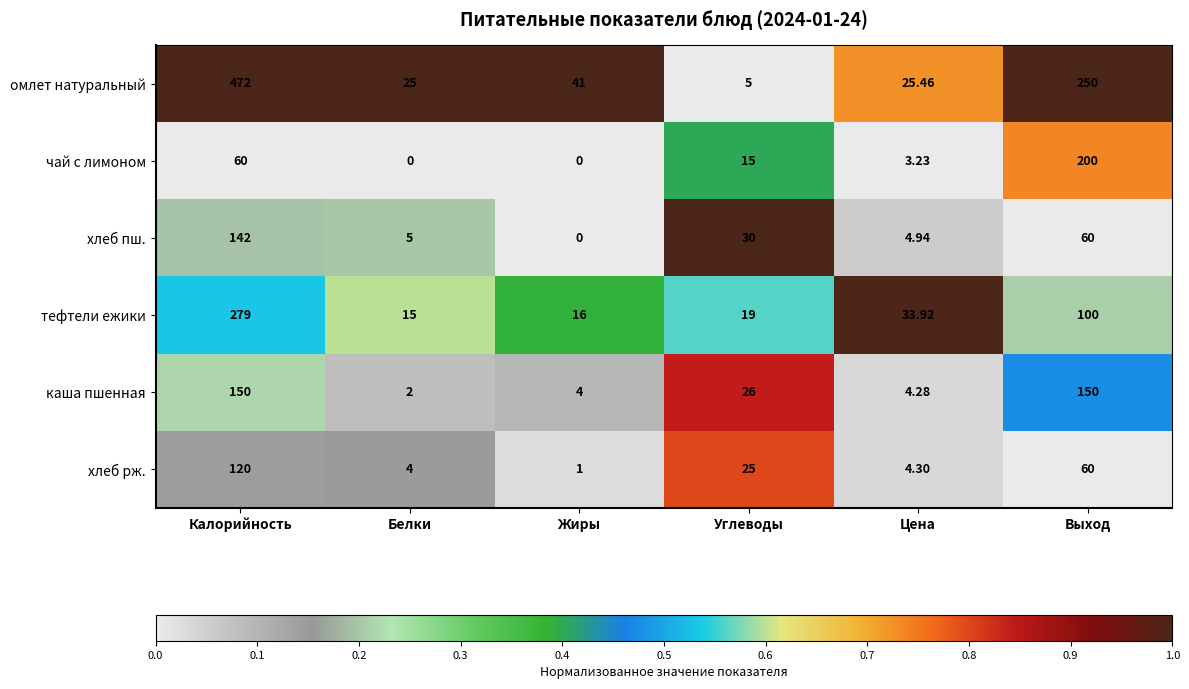

At which category is the sum across all series the highest?

Калорийность